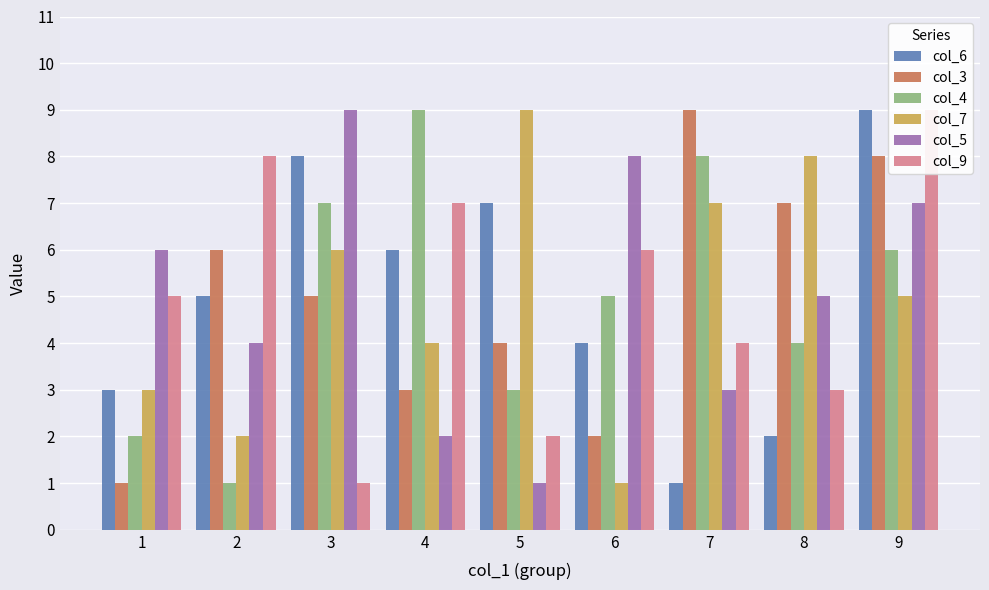

Reading left to right, what are all the values shown in this chart?

col_6: 1=3	2=5	3=8	4=6	5=7	6=4	7=1	8=2	9=9
col_3: 1=1	2=6	3=5	4=3	5=4	6=2	7=9	8=7	9=8
col_4: 1=2	2=1	3=7	4=9	5=3	6=5	7=8	8=4	9=6
col_7: 1=3	2=2	3=6	4=4	5=9	6=1	7=7	8=8	9=5
col_5: 1=6	2=4	3=9	4=2	5=1	6=8	7=3	8=5	9=7
col_9: 1=5	2=8	3=1	4=7	5=2	6=6	7=4	8=3	9=9